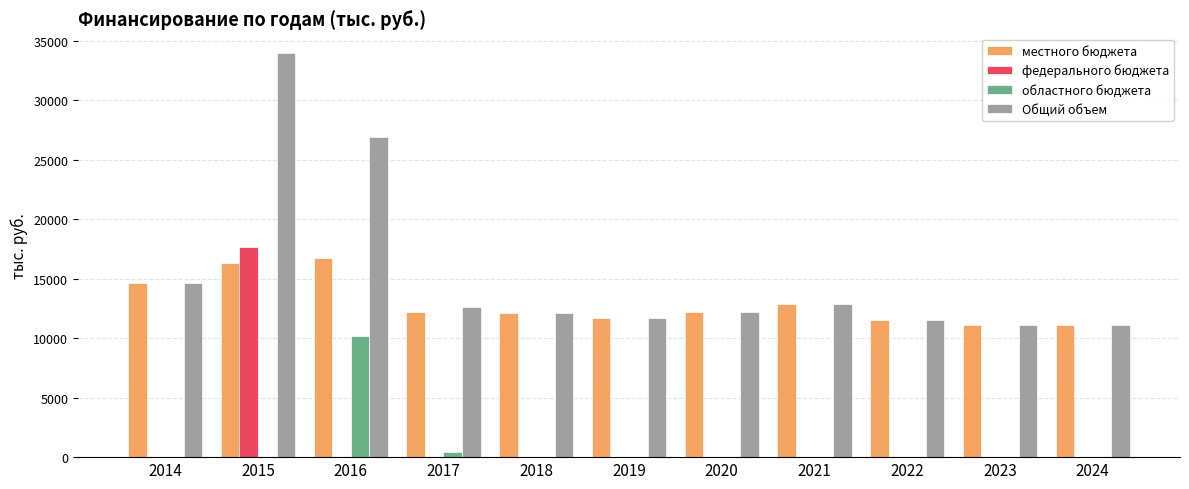

What is the sum of the Общий объем values at 2016 and 2015?

60841.6